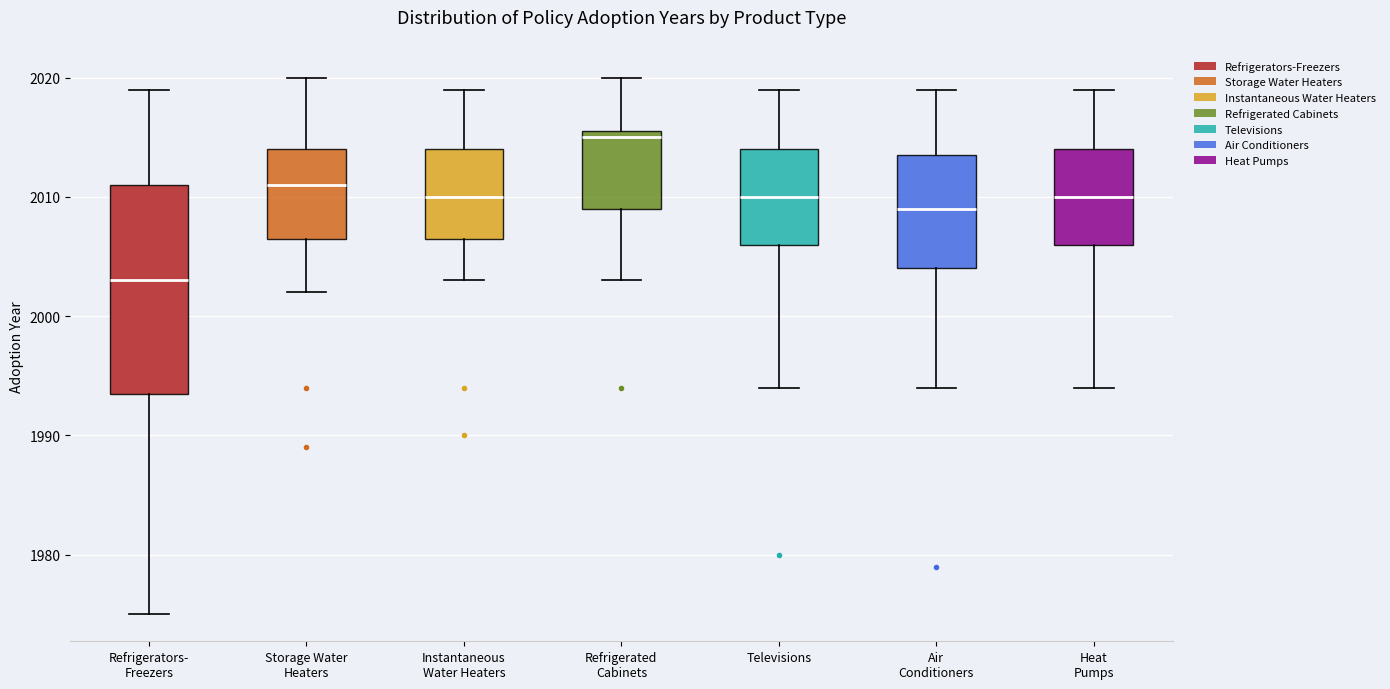

Comparing the boxes themselves (not the whiskers), which one is the tallest?

Refrigerators- Freezers